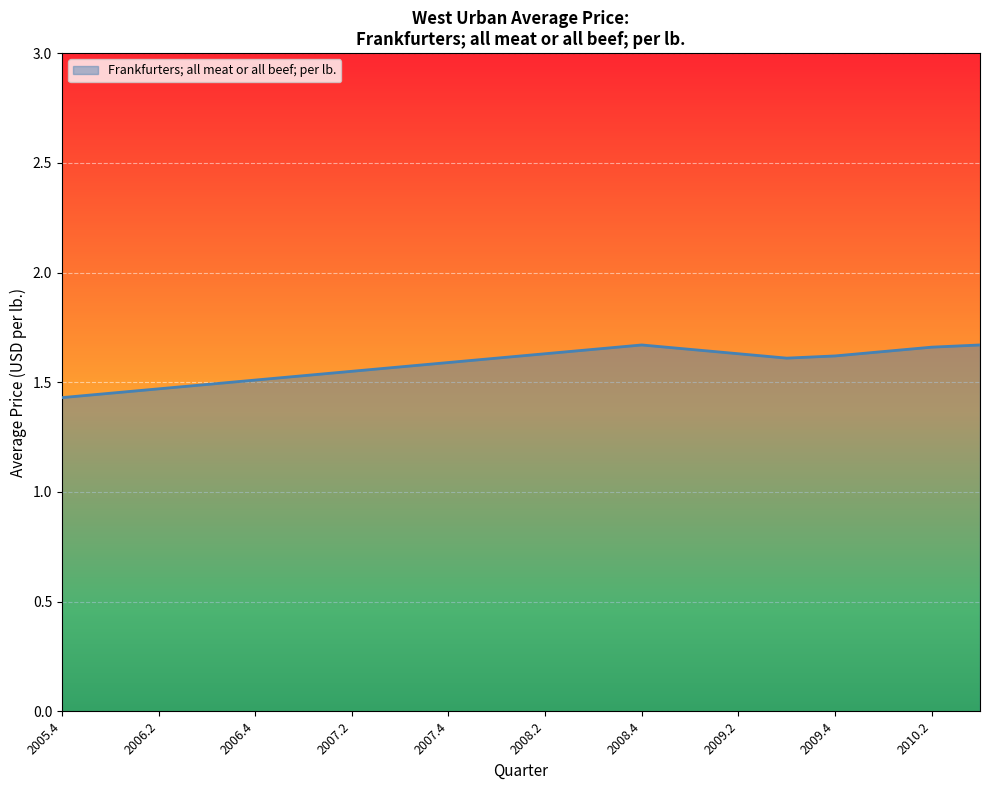

The chart shows a value of 1.5 at 2006.4. True or false?

True